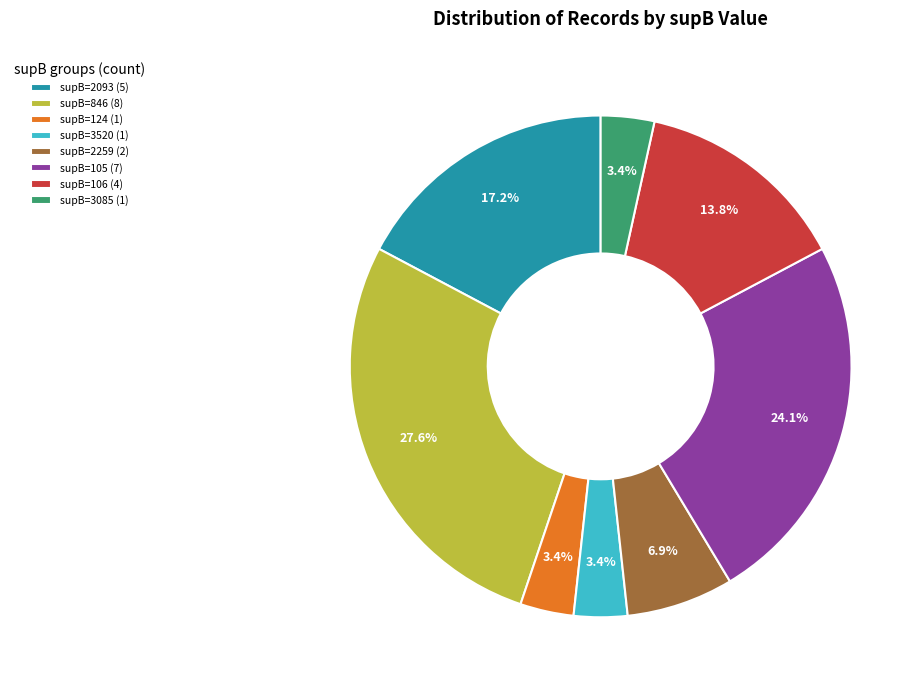

Which category has the biggest portion of the pie?

supB=846 (8)